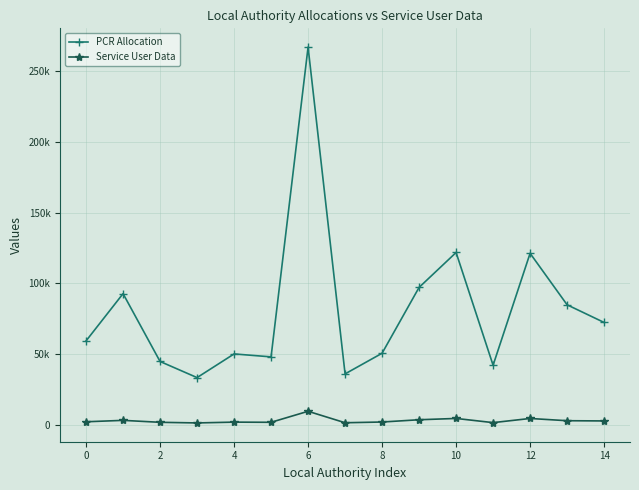

What are all the series names shown in the legend?

PCR Allocation, Service User Data